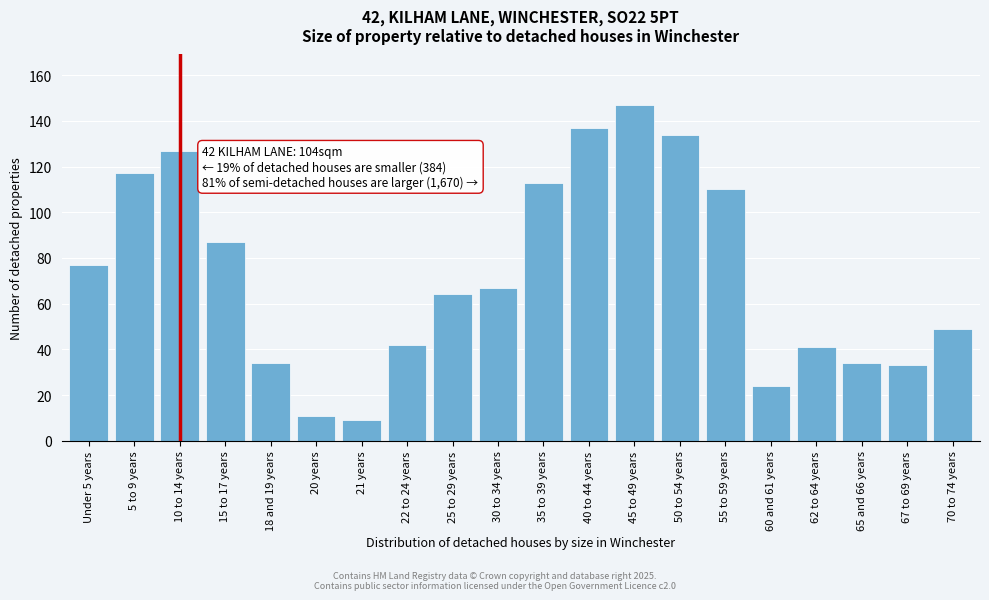

Reading left to right, list all the values displayed in this chart.

Under 5 years=77	5 to 9 years=117	10 to 14 years=127	15 to 17 years=87	18 and 19 years=34	20 years=11	21 years=9	22 to 24 years=42	25 to 29 years=64	30 to 34 years=67	35 to 39 years=113	40 to 44 years=137	45 to 49 years=147	50 to 54 years=134	55 to 59 years=110	60 and 61 years=24	62 to 64 years=41	65 and 66 years=34	67 to 69 years=33	70 to 74 years=49